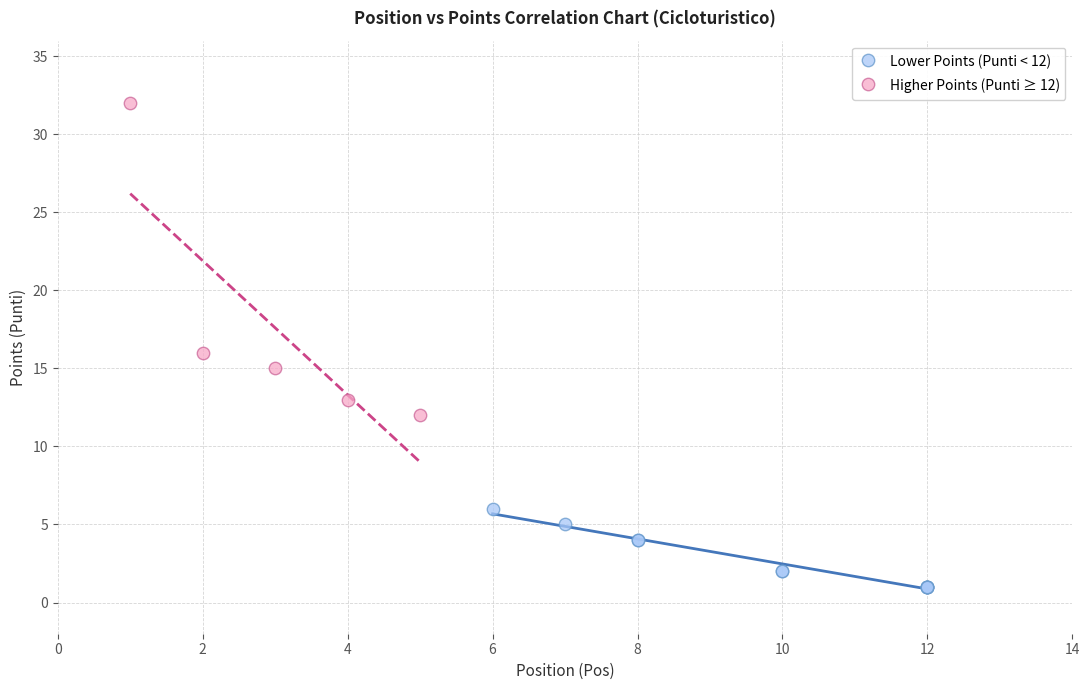

Which series contains the lowest Y value?

Lower Points (Punti < 12)